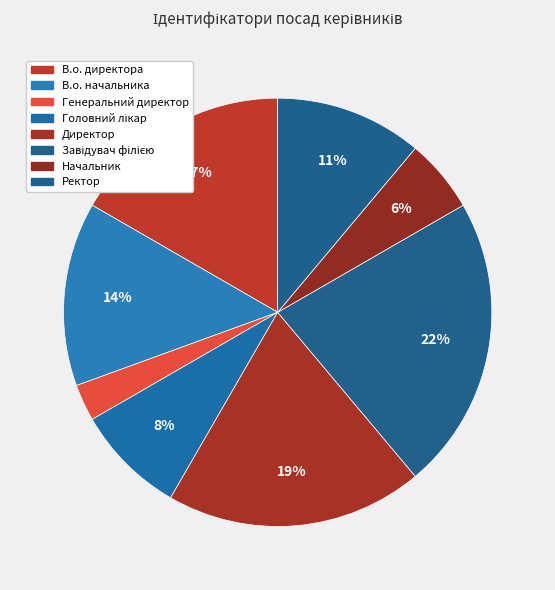

How many slices are in this pie chart?

8